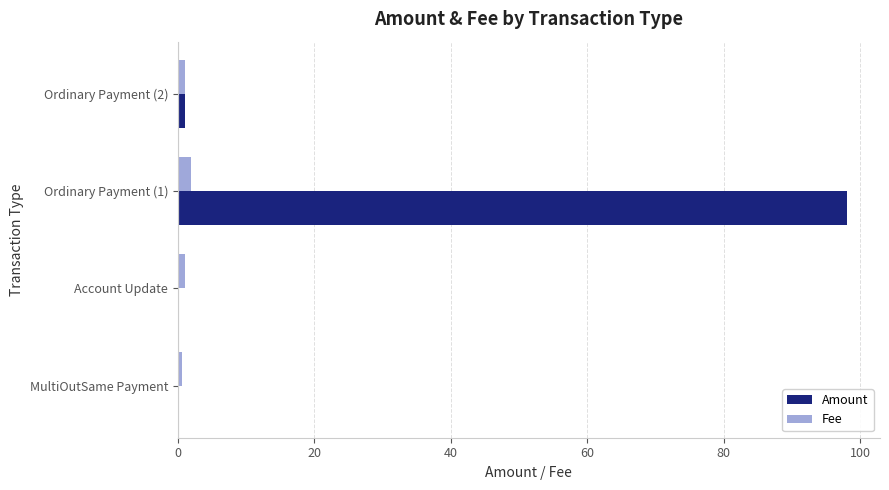

Between MultiOutSame Payment and Ordinary Payment (1), which series saw the biggest shift?

Amount